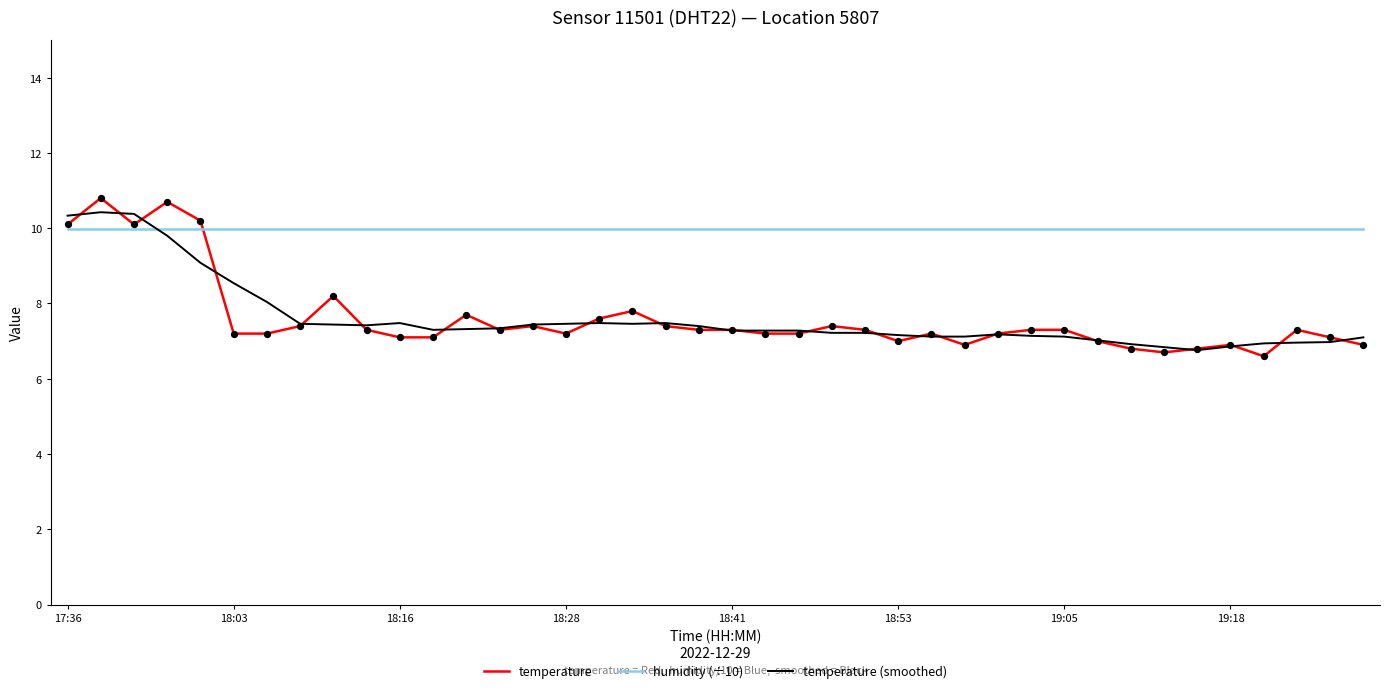

Which series has the largest total across all categories?

humidity (÷10)